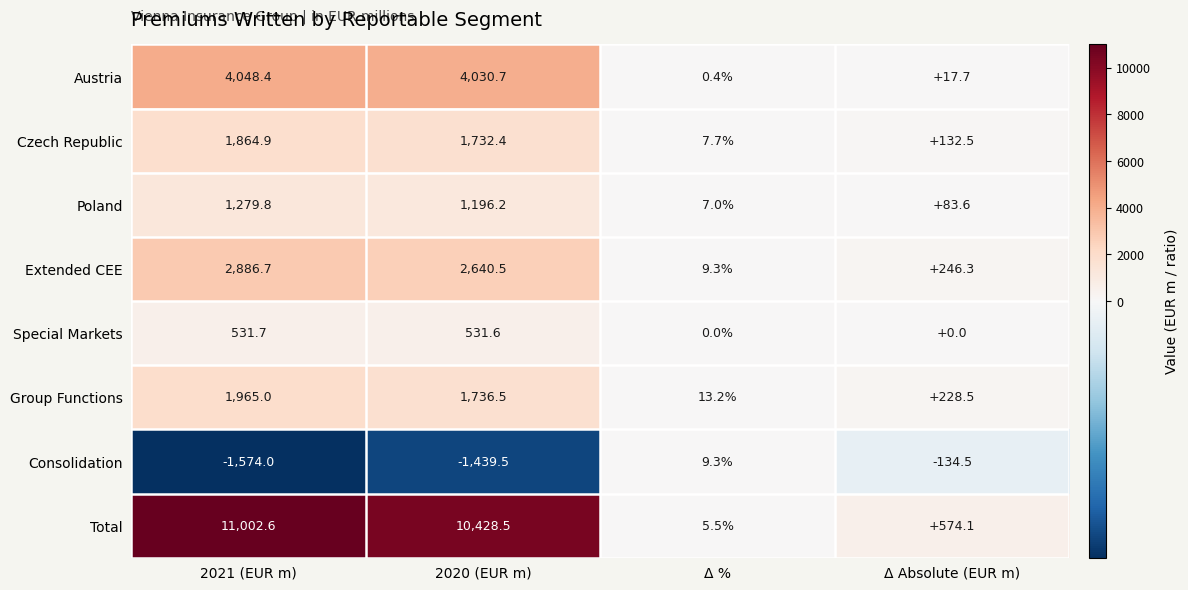

Which series changed the most between 2020 (EUR m) and Δ %?

Total